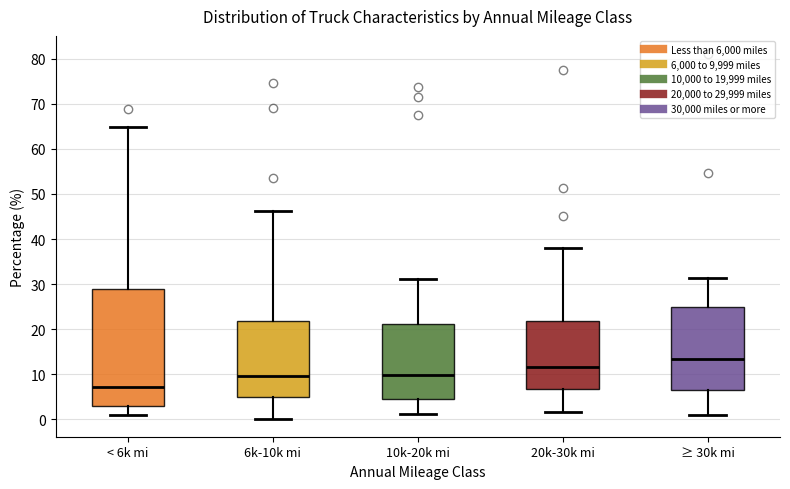

Where is the upper edge of the box for 10k-20k mi on the y-axis? The values are not printed on the chart, so give them approximately, as read against the axis.

21